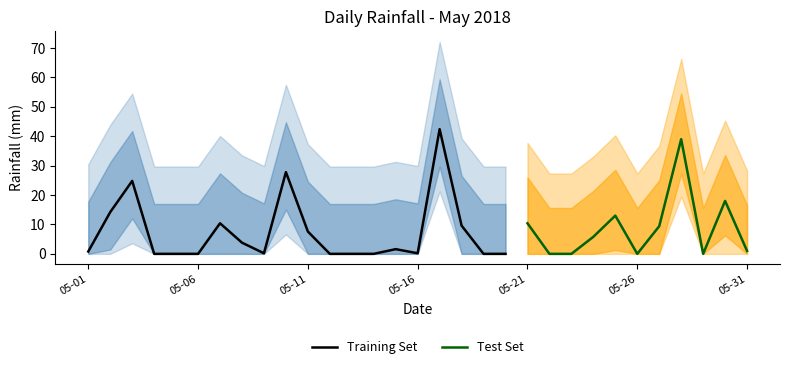

What is the sum of the values at 2018-05-09 and 2018-05-04?

0.2